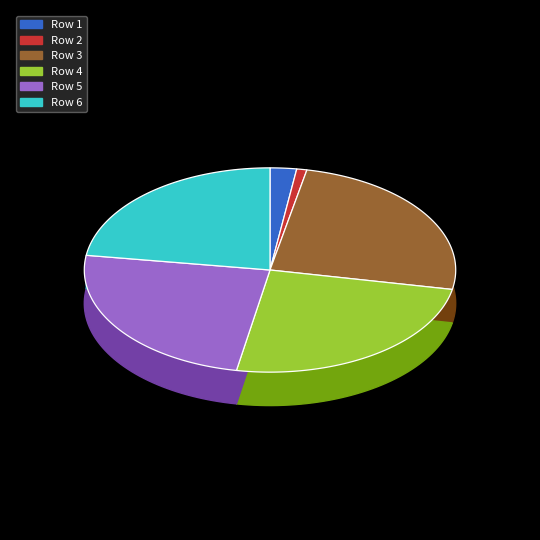

What percentage do 5 and 6 together represent?

47.1%